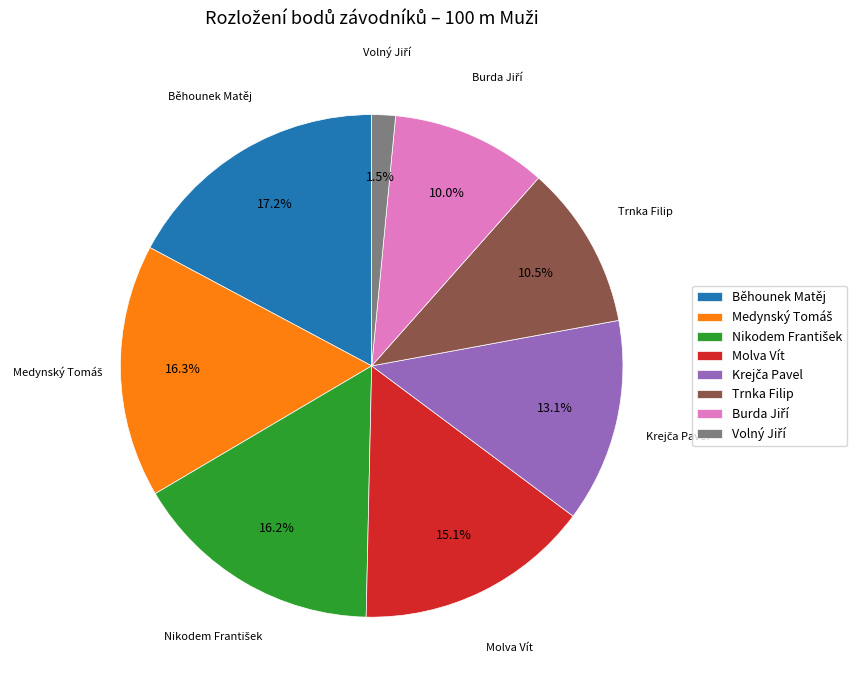

Does Běhounek Matěj represent more than half of the total?

No